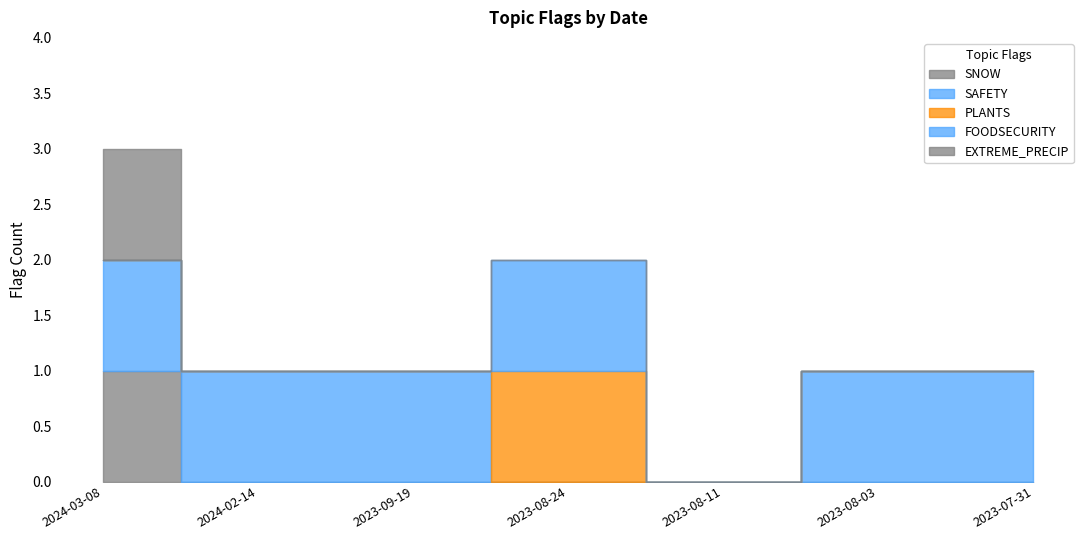

How many positive values does the EXTREME_PRECIP series have?

1